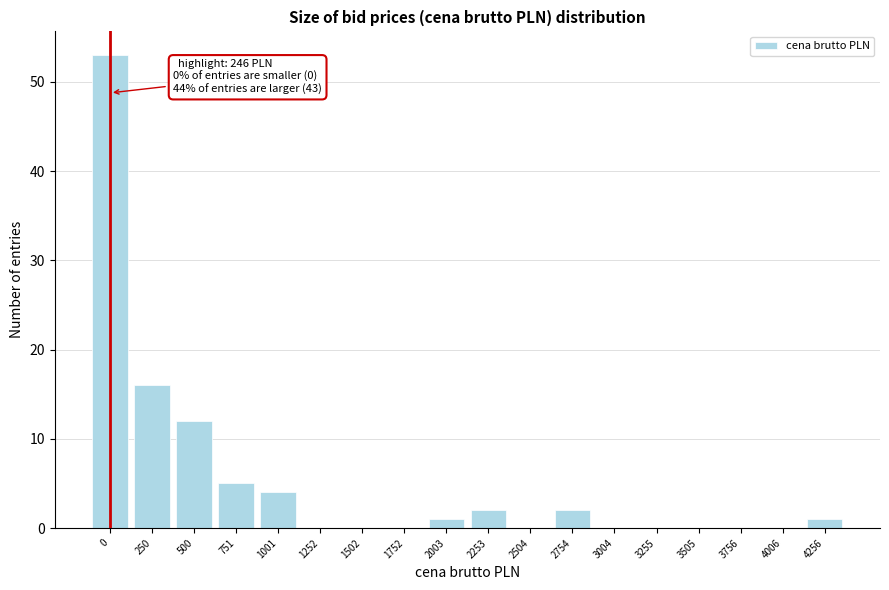

Reading right to left, extract all data points from this chart.

4256=1	4006=0	3756=0	3505=0	3255=0	3004=0	2754=2	2504=0	2253=2	2003=1	1752=0	1502=0	1252=0	1001=4	751=5	500=12	250=16	0=53